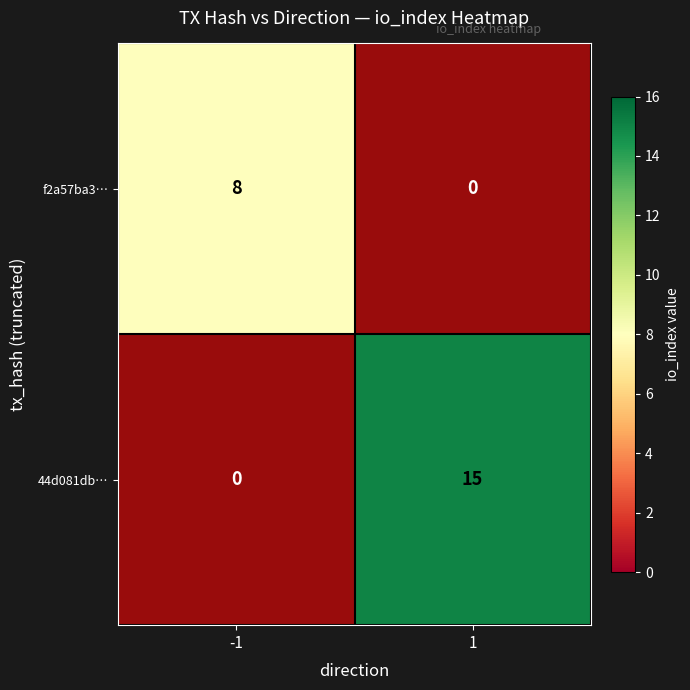

Is the value of 44d081db… at 1 greater than the value of f2a57ba3… at 1?

Yes